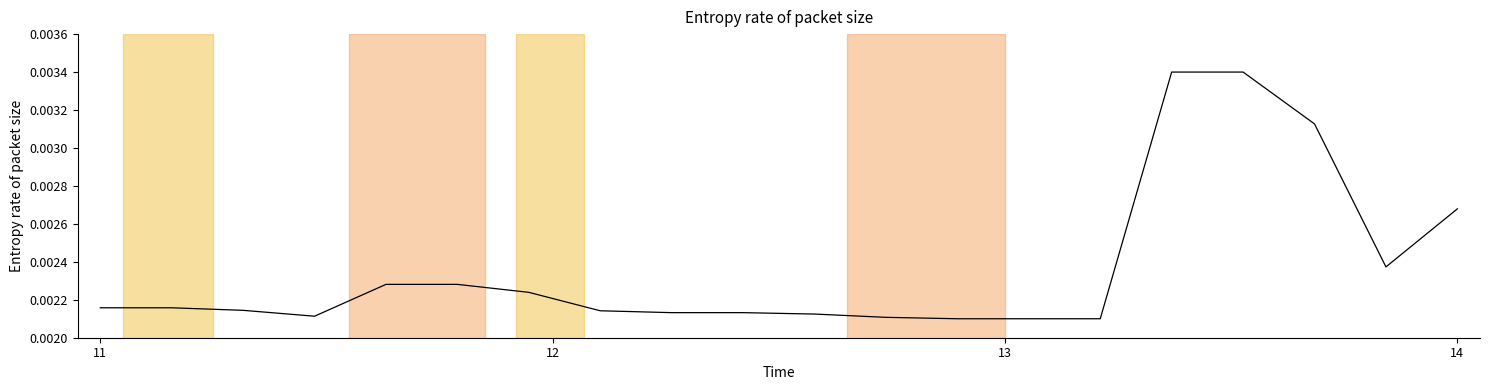

Does the chart have visible grid lines?

No